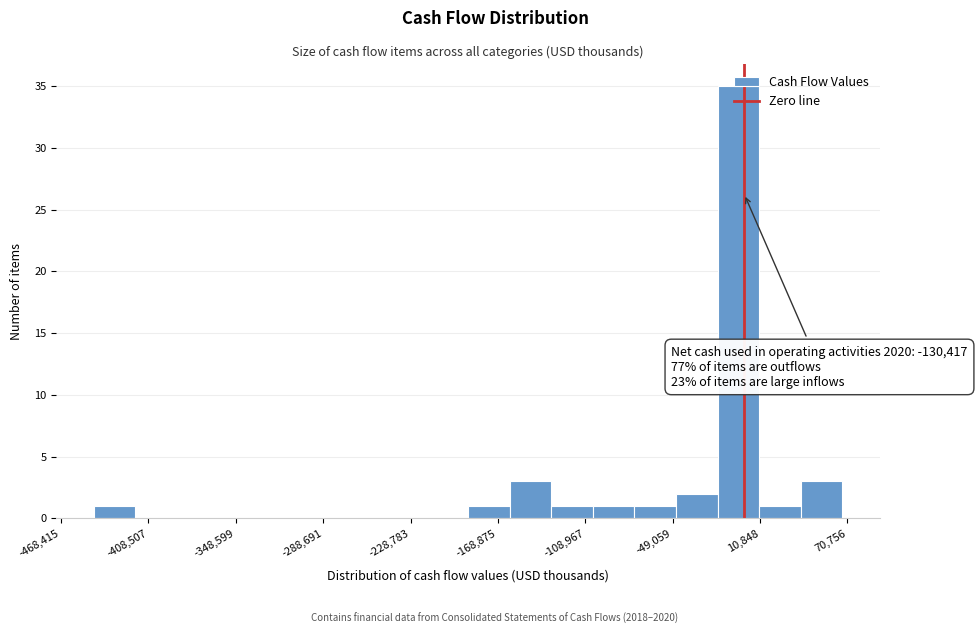

Read against the x-axis, roughly where is the centre of the tallest bar?

0